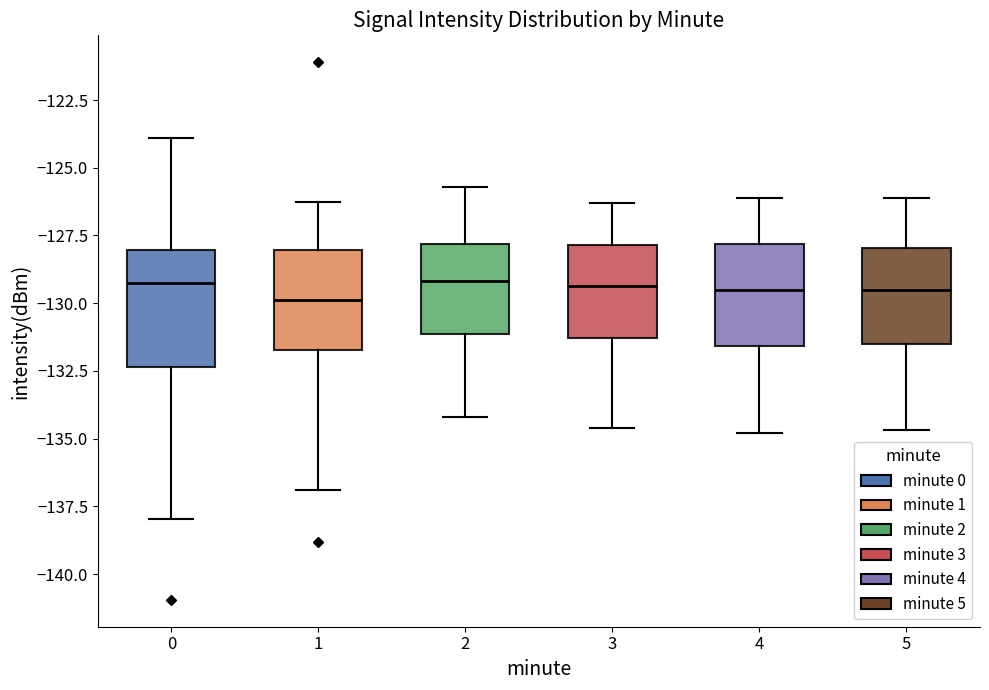

Which box is the tallest, from its lower edge to its upper edge?

0